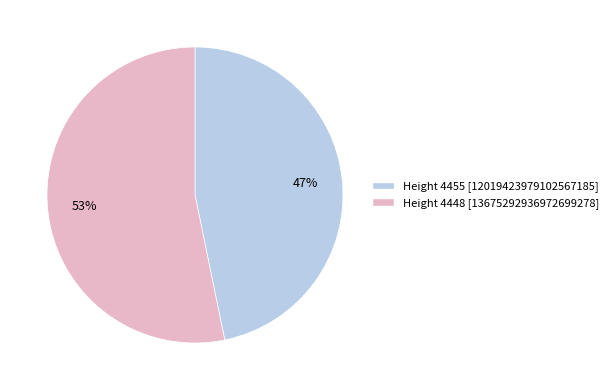

To the nearest percent, what is the average slice percentage?

50%